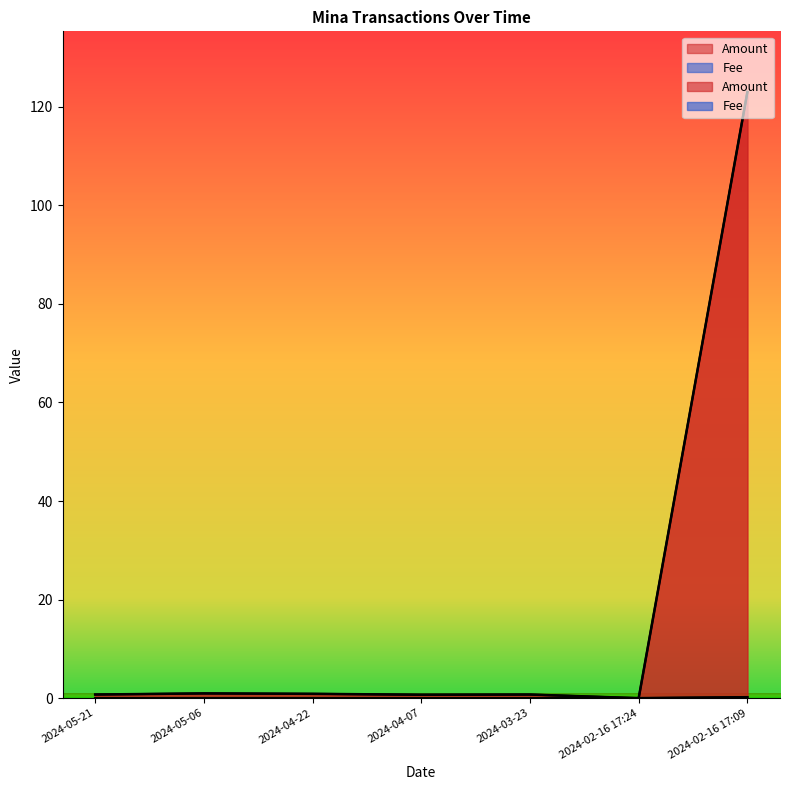

How many series are shown in this chart?

2